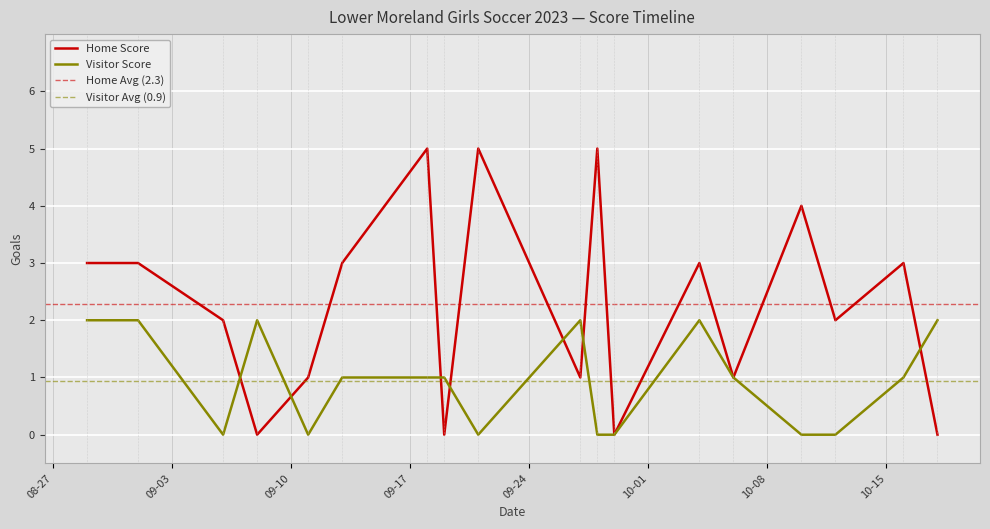

Rank the series by their maximum value, from lowest to highest.

Visitor Score, Home Score